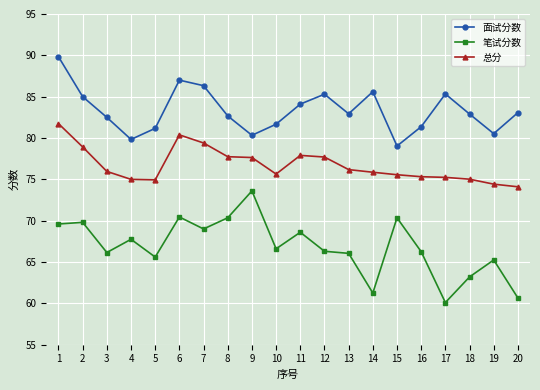

True or false: 面试分数 and 总分 cross at least once.

False